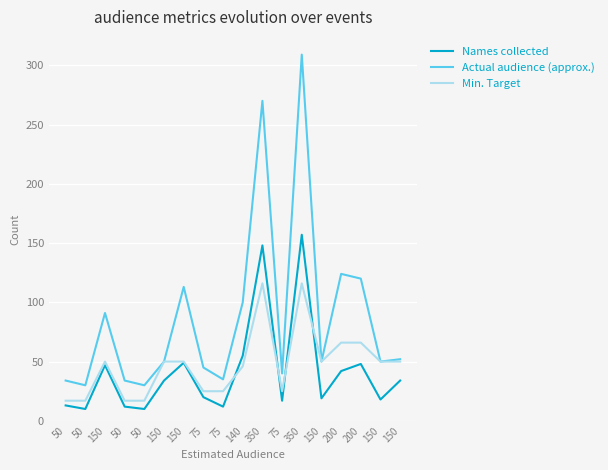

Between 150 and 50, which is larger?

150